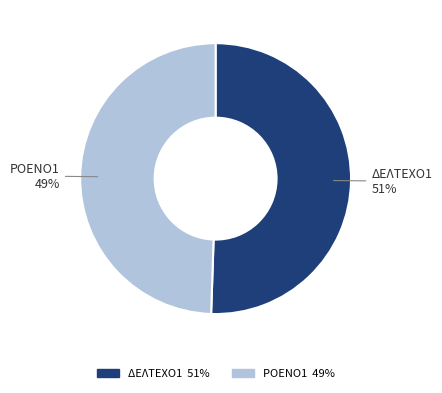

Does any single category account for the majority?

Yes